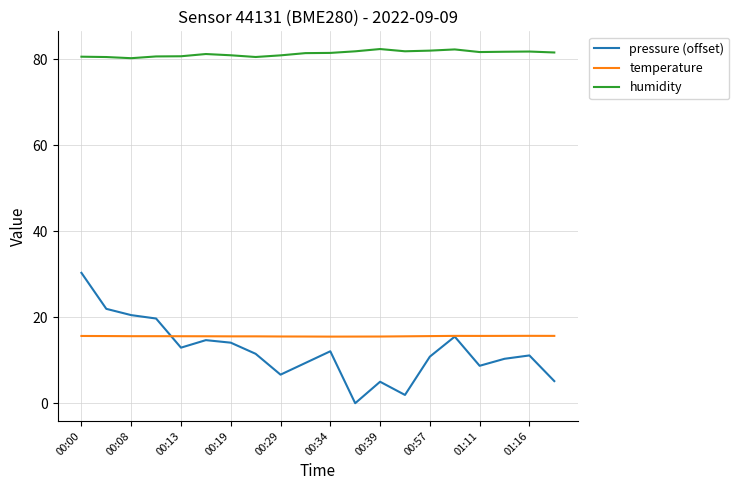

Rank the series by their maximum value, from highest to lowest.

humidity, pressure (offset), temperature